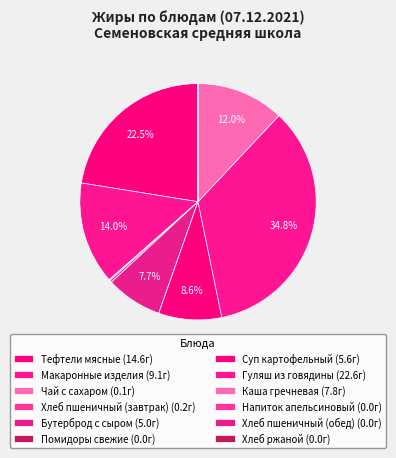

Which has a higher value, Чай с сахаром or Каша гречневая?

Каша гречневая